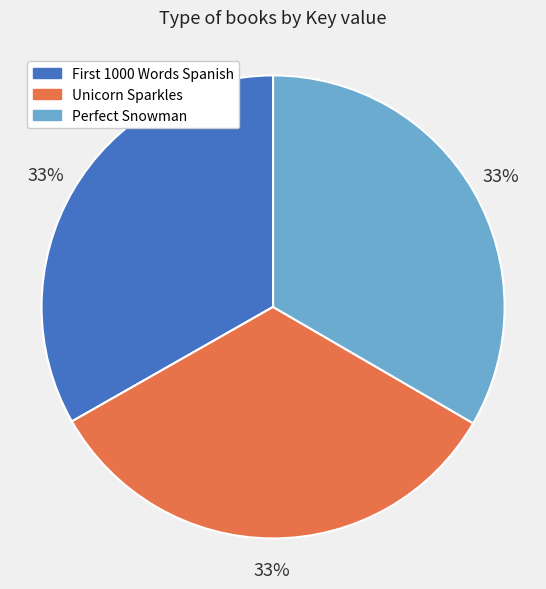

To the nearest percent, what is the average slice percentage?

33%